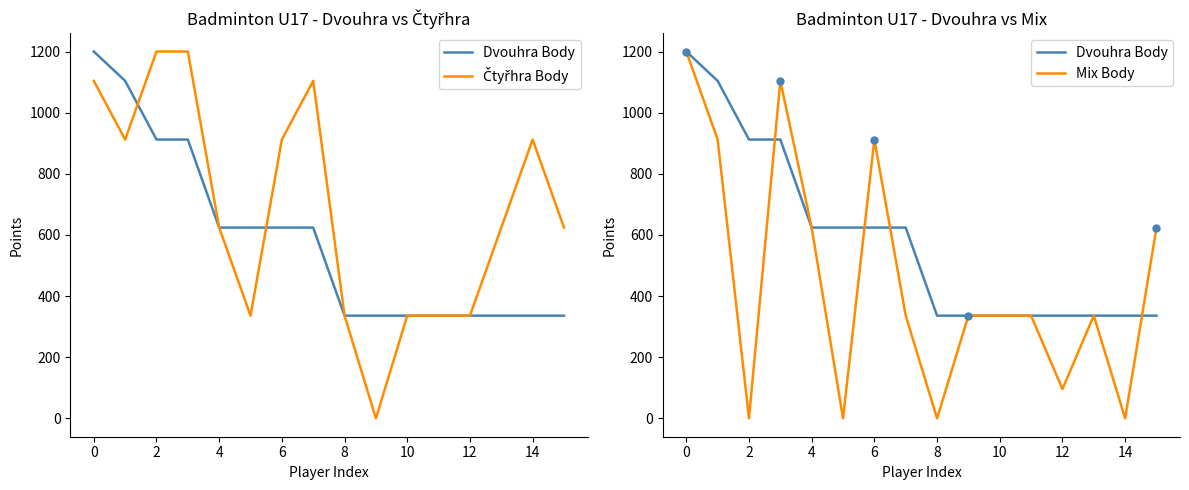

Which series has the widest spread of values?

Čtyřhra Body